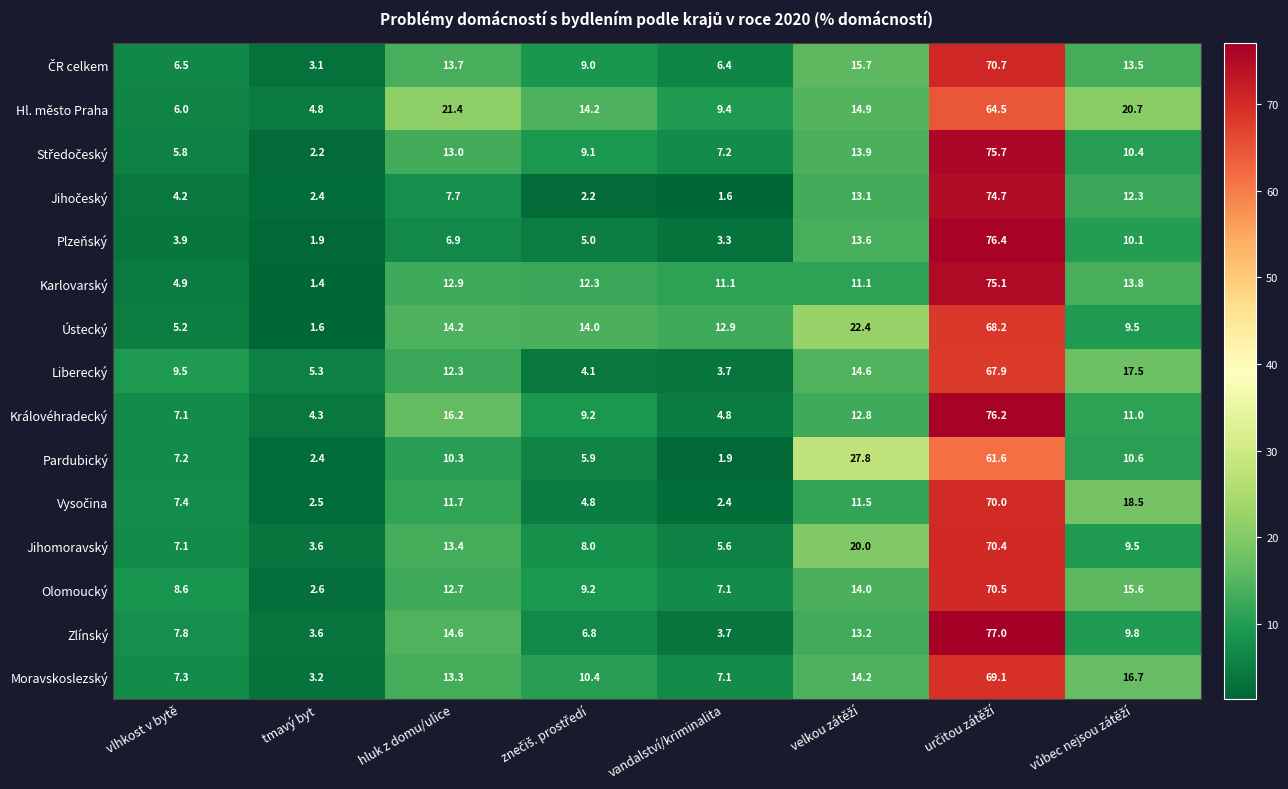

The value of Moravskoslezský at hluk z domu/ulice is 23.9. True or false?

False